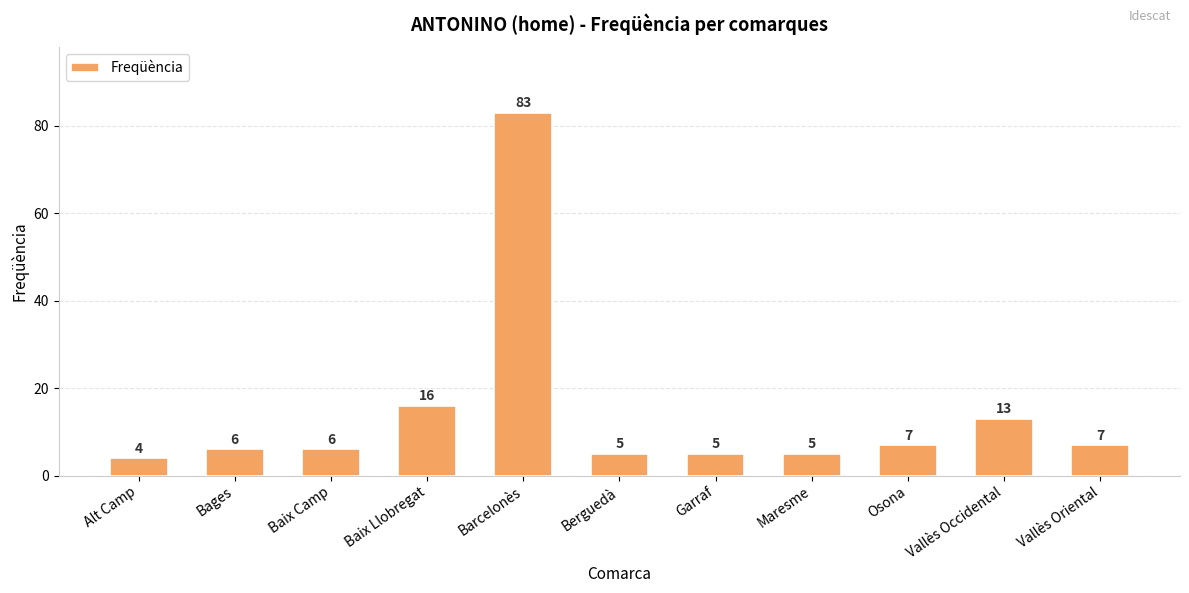

The chart shows a value of 5 at Garraf. True or false?

True